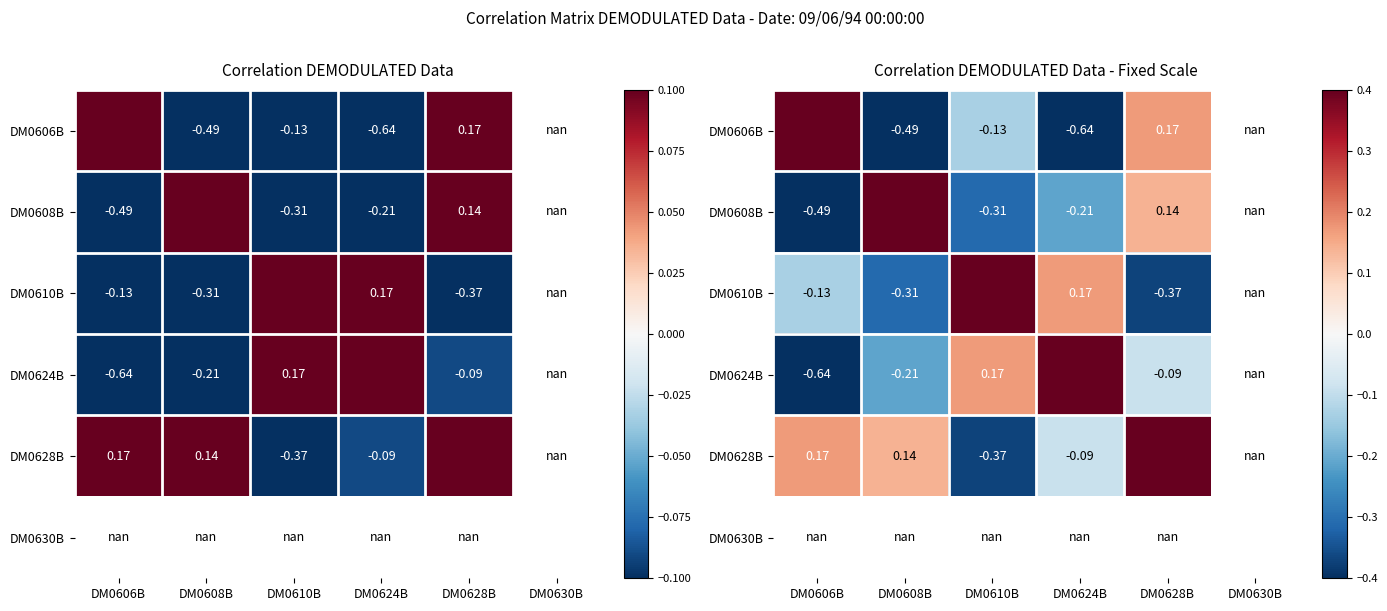

Which series has the widest spread of values?

DM0606B